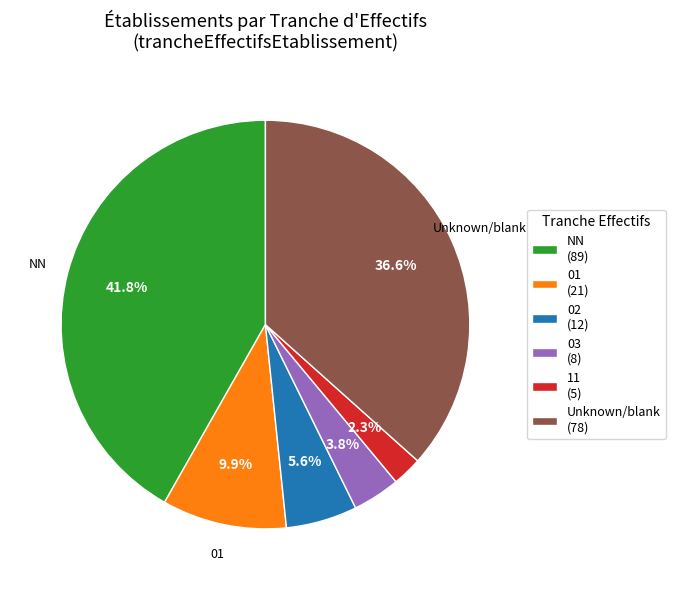

What percentage is NOT represented by 01 (21)?

90.1%